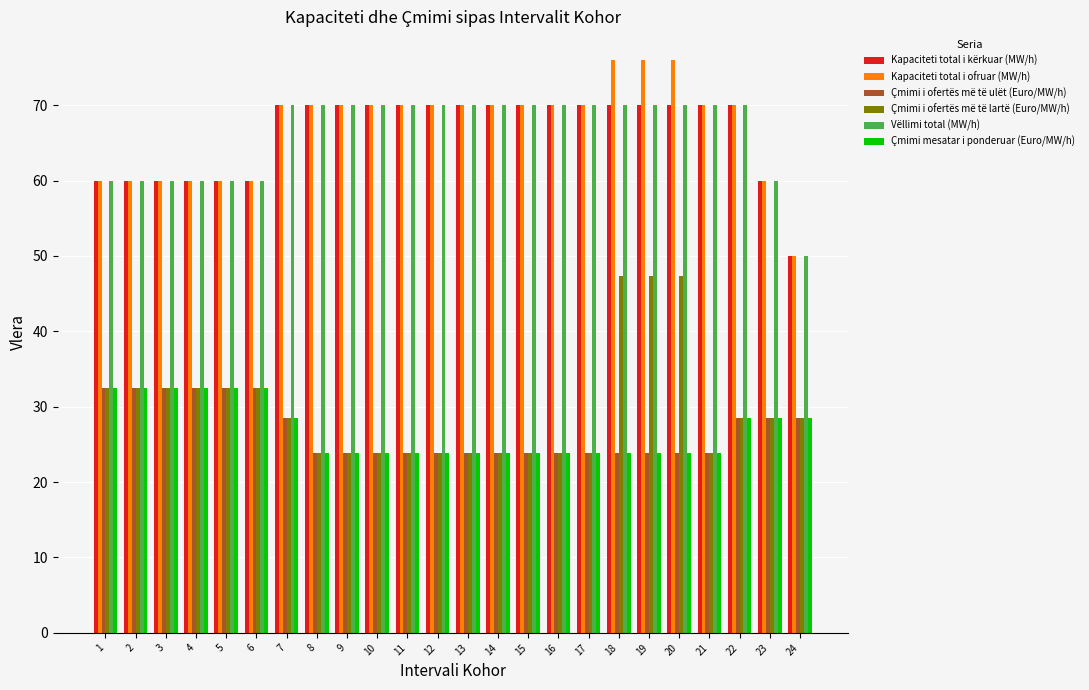

What is the difference between the highest and lowest values at 16?

46.2